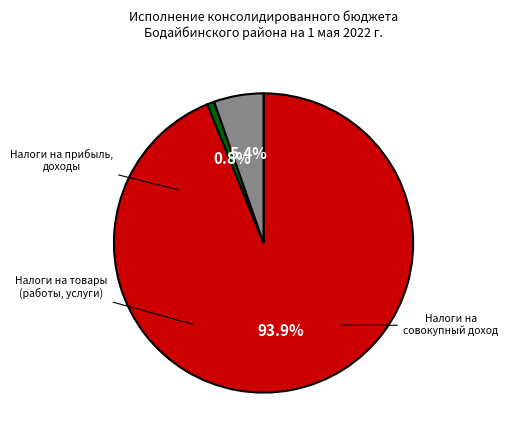

Is there any slice that represents more than half of the pie?

Yes